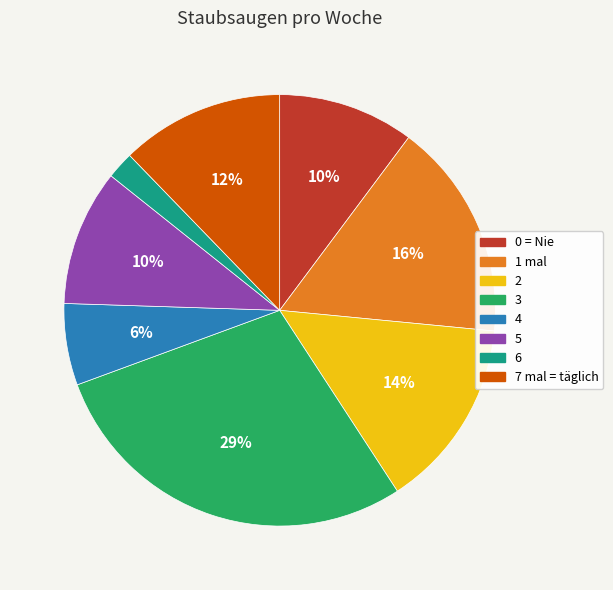

What percentage is the 3 slice, to the nearest percent?

29%